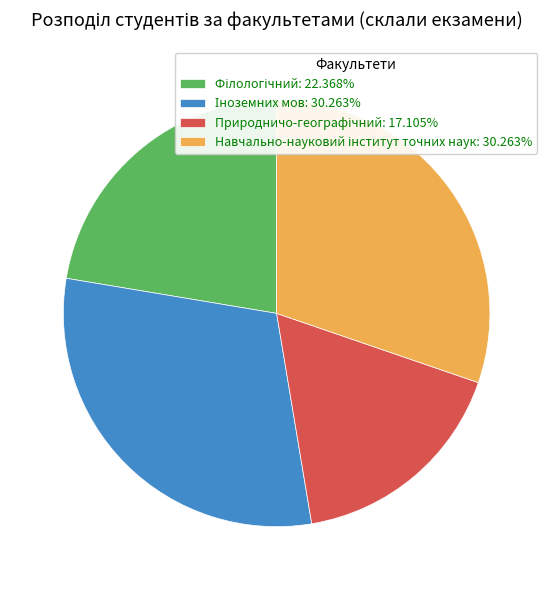

Is there a majority slice in this chart?

No